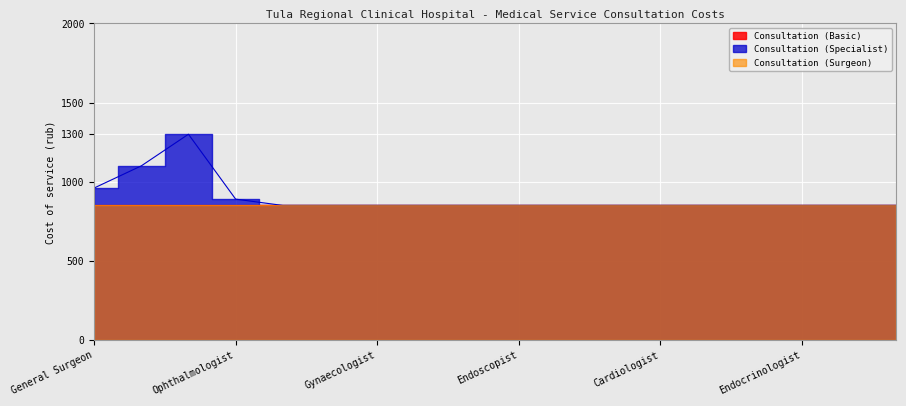

True or false: Consultation (Specialist) has a value of 850 at Otolaryngologist.

True